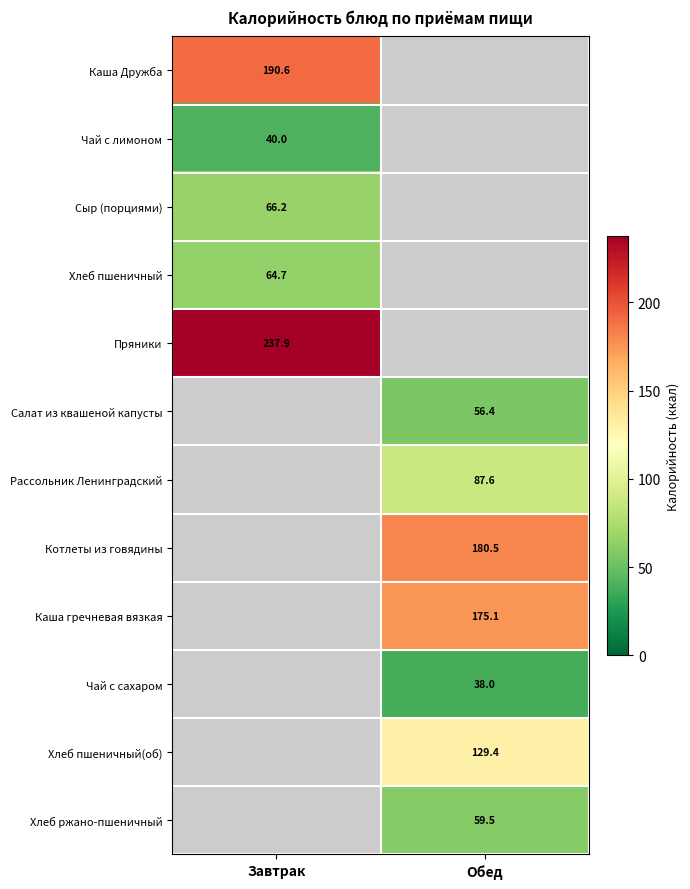

Between Завтрак and Обед, which is larger?

Обед